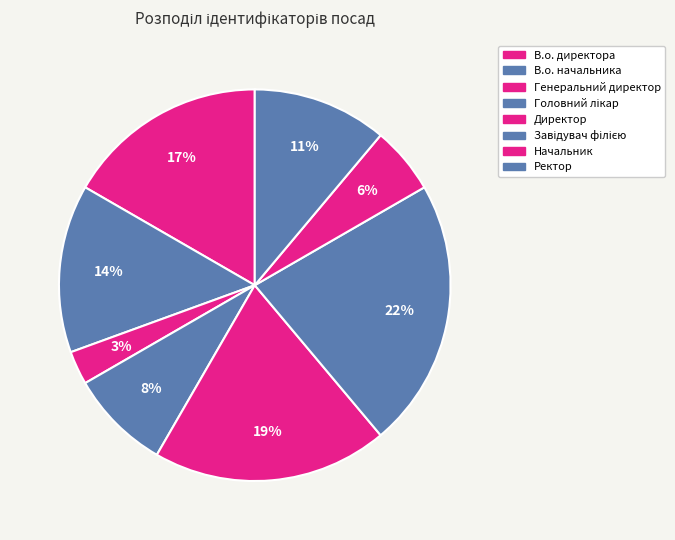

To the nearest percent, what percentage of the pie is Начальник?

6%